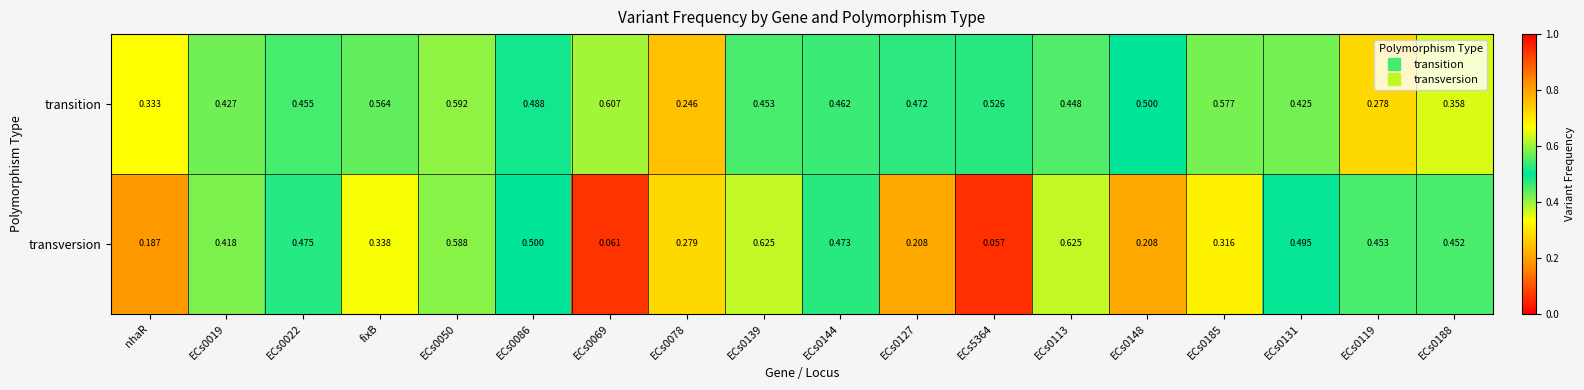

Which series has the largest range (max minus min)?

transversion